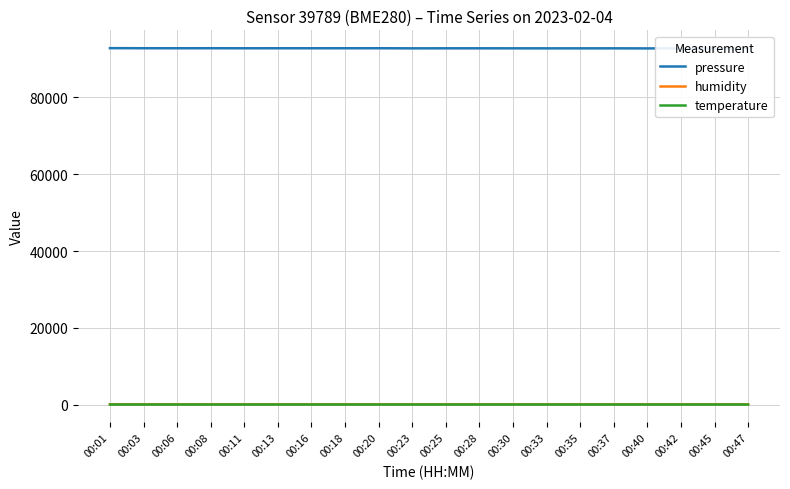

True or false: pressure and humidity intersect in this chart.

False